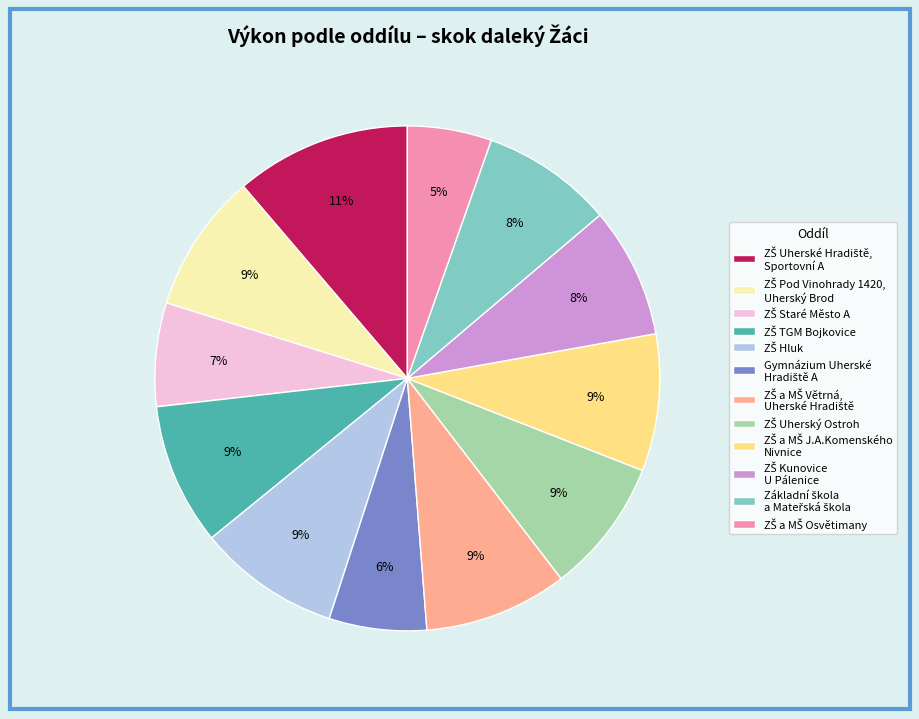

How many segments does this pie chart have?

12